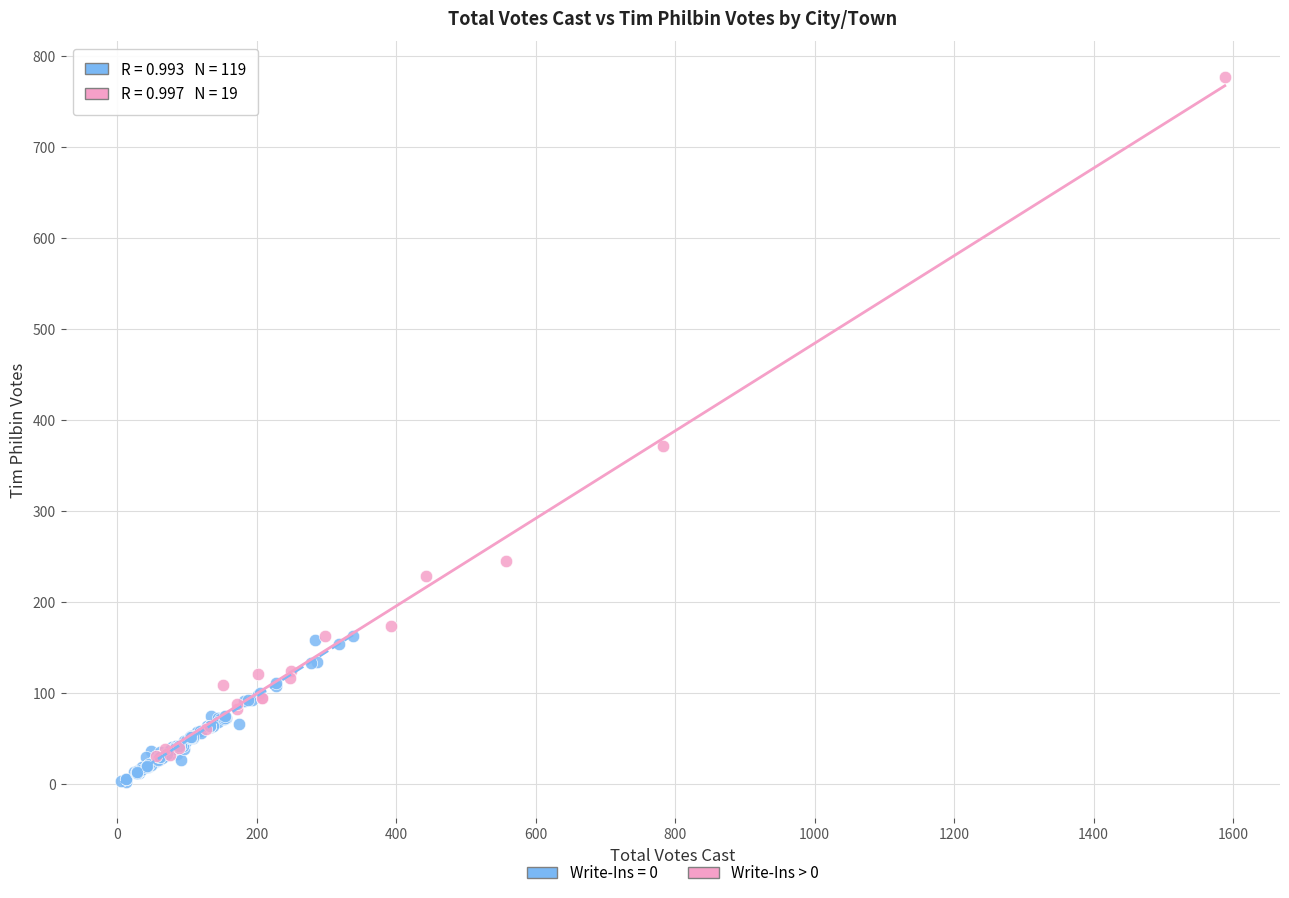

Which series contains the highest Y value?

Write-Ins > 0